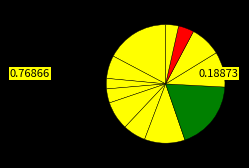

Is there a majority slice in this chart?

No